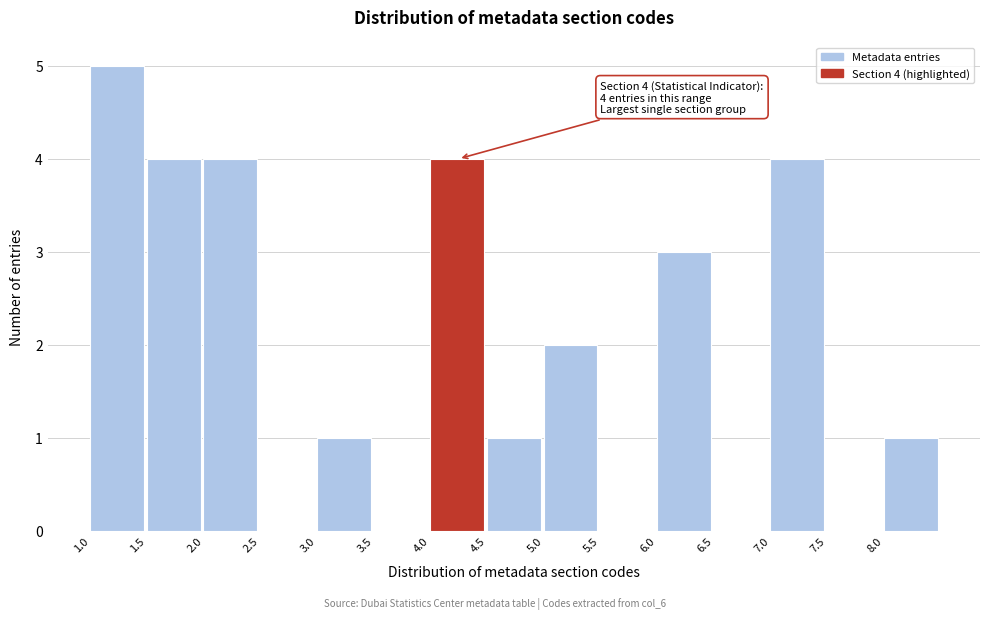

Over which range of the x-axis is the bar tallest?

1.0 to 1.5